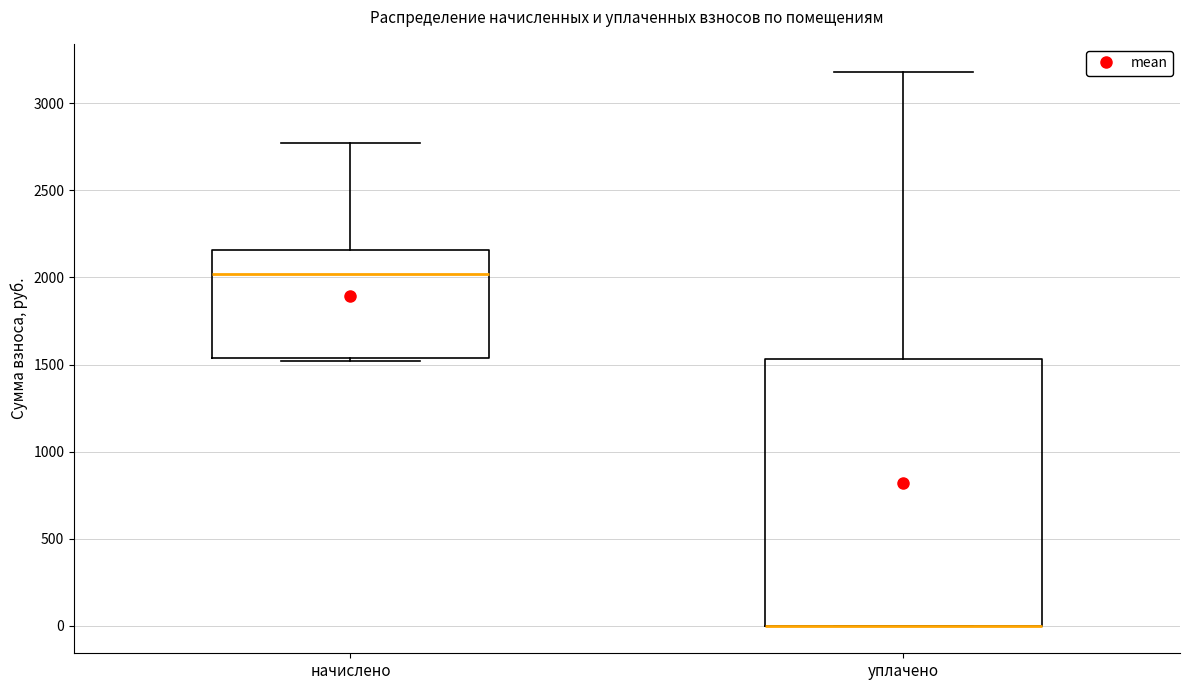

Where does the upper whisker of the box for уплачено end on the y-axis? The values are not printed on the chart, so give them approximately, as read against the axis.

3200